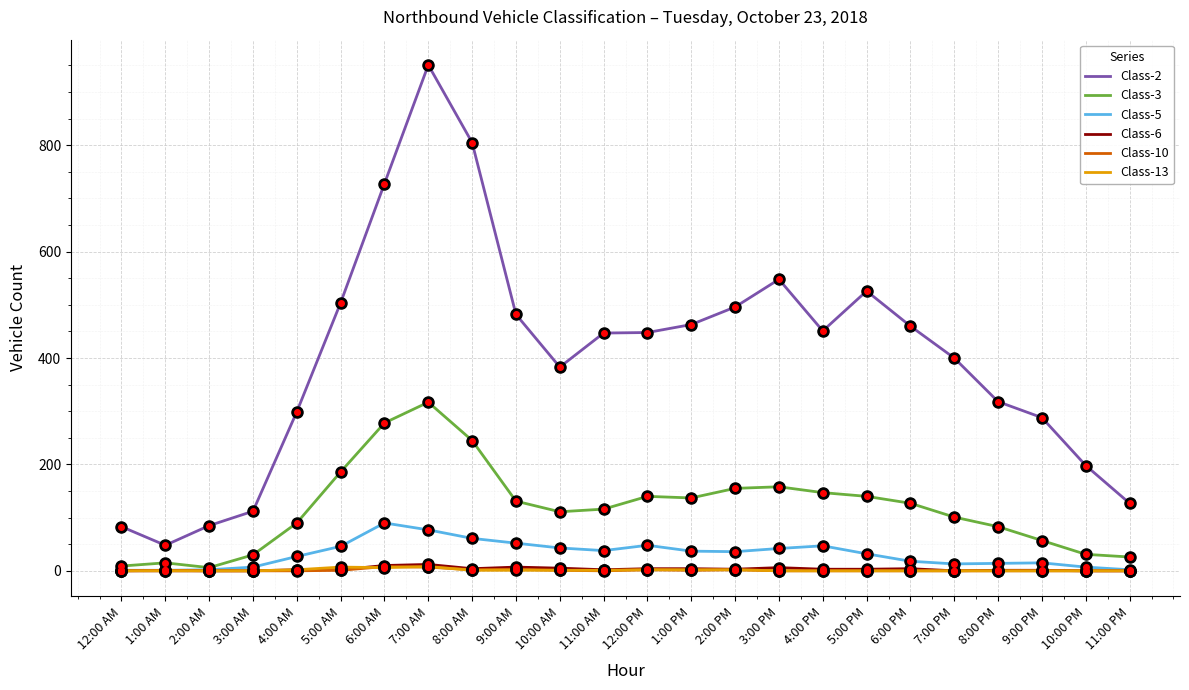

True or false: Class-2 has a value of 548 at 3:00 PM.

True